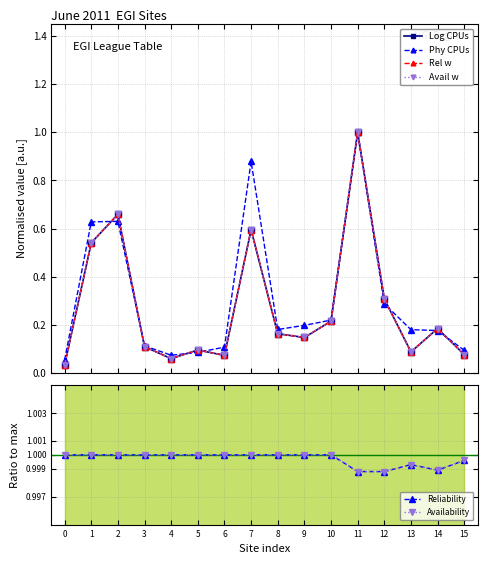

How many categories are shown in the chart?

16